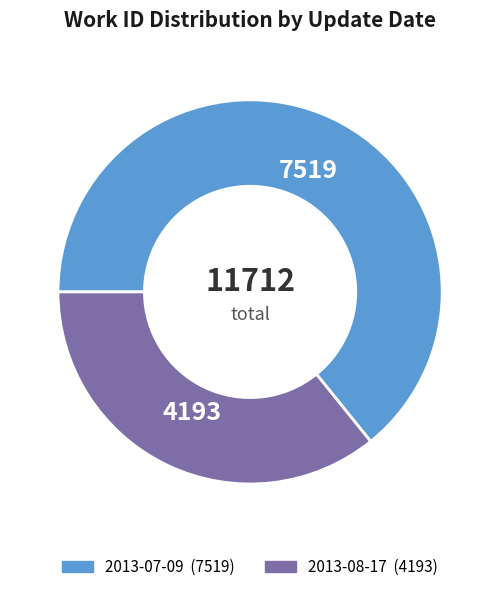

What is the ratio of the value at 2013-07-09 to the value at 2013-08-17?

1.8